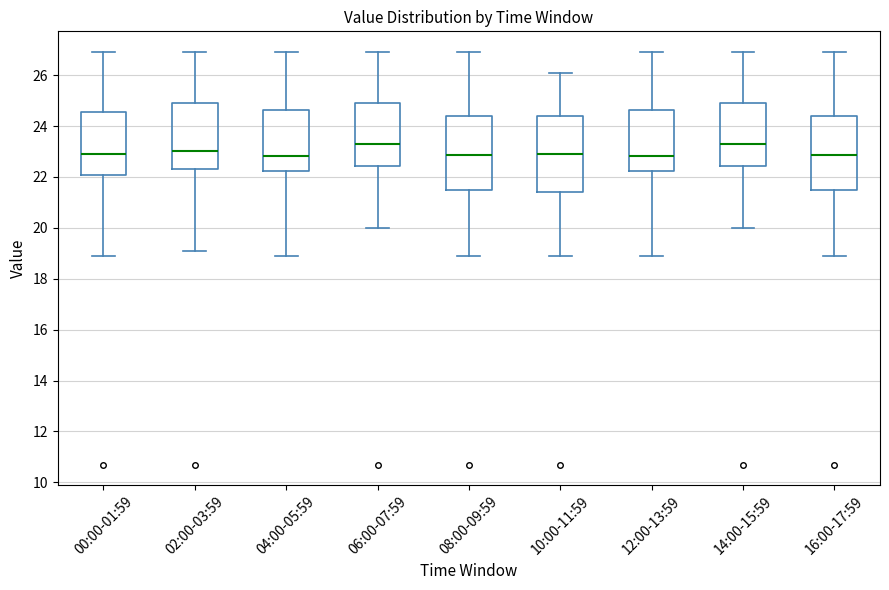

Reading left to right, transcribe this box plot: for each box, give where its median line is, the range the box spans, and where its two whiskers end, as read against the y-axis. The values are not printed on the chart, so give them approximately, as read against the axis.

00:00-01:59: median 23.0, box 22.0 to 24.6, whiskers 19.0 to 27.0
02:00-03:59: median 23.0, box 22.4 to 25.0, whiskers 19.2 to 27.0
04:00-05:59: median 22.8, box 22.2 to 24.6, whiskers 19.0 to 27.0
06:00-07:59: median 23.4, box 22.4 to 25.0, whiskers 20.0 to 27.0
08:00-09:59: median 22.8, box 21.4 to 24.4, whiskers 19.0 to 27.0
10:00-11:59: median 23.0, box 21.4 to 24.4, whiskers 19.0 to 26.2
12:00-13:59: median 22.8, box 22.2 to 24.6, whiskers 19.0 to 27.0
14:00-15:59: median 23.4, box 22.4 to 25.0, whiskers 20.0 to 27.0
16:00-17:59: median 22.8, box 21.4 to 24.4, whiskers 19.0 to 27.0